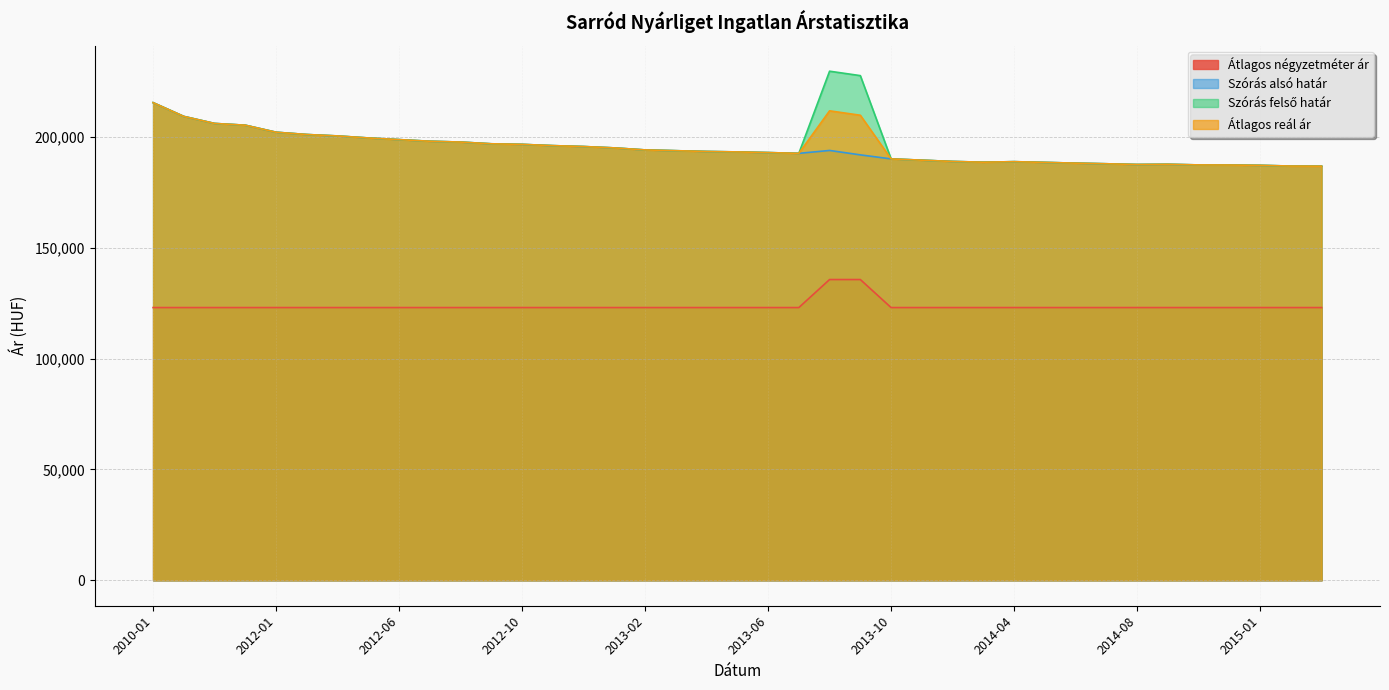

What is the smallest value displayed?

123076